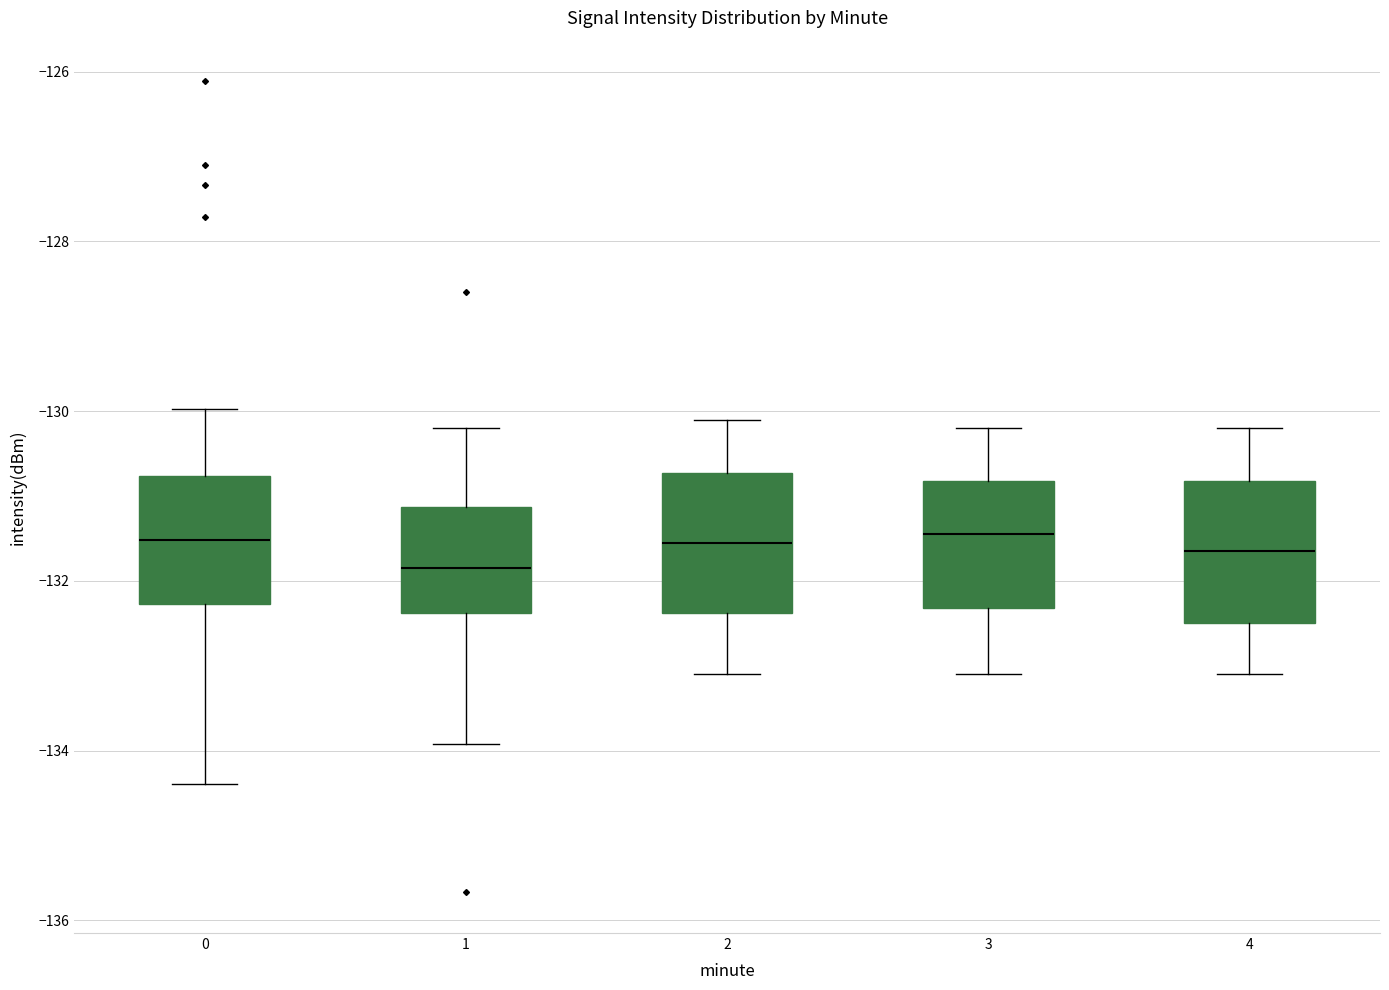

Reading left to right, transcribe this box plot: for each box, give where its median line is, the range the box spans, and where its two whiskers end, as read against the y-axis. The values are not printed on the chart, so give them approximately, as read against the axis.

0: median -131.6, box -132.2 to -130.8, whiskers -134.4 to -130.0
1: median -131.8, box -132.4 to -131.2, whiskers -134.0 to -130.2
2: median -131.6, box -132.4 to -130.8, whiskers -133.0 to -130.0
3: median -131.4, box -132.4 to -130.8, whiskers -133.0 to -130.2
4: median -131.6, box -132.4 to -130.8, whiskers -133.0 to -130.2